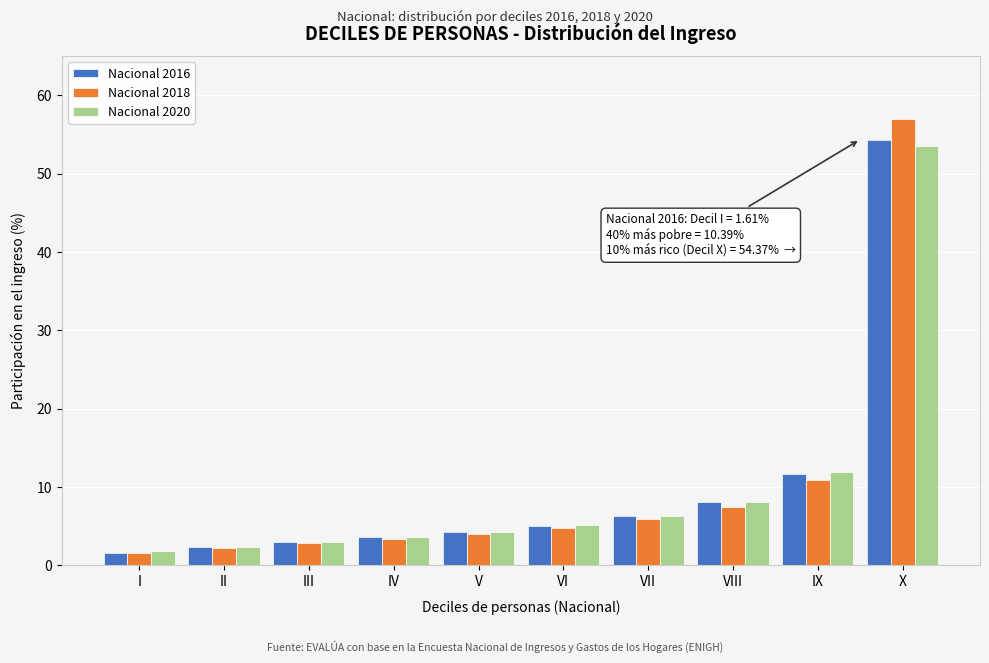

Reading left to right, transcribe all the data shown in this chart.

Nacional 2016: I=1.6	II=2.3	III=2.9	IV=3.6	V=4.3	VI=5.0	VII=6.3	VIII=8.0	IX=11.6	X=54.4
Nacional 2018: I=1.6	II=2.2	III=2.8	IV=3.4	V=4.0	VI=4.8	VII=5.9	VIII=7.5	IX=11.0	X=57.0
Nacional 2020: I=1.8	II=2.3	III=2.9	IV=3.6	V=4.3	VI=5.1	VII=6.3	VIII=8.1	IX=12.0	X=53.6